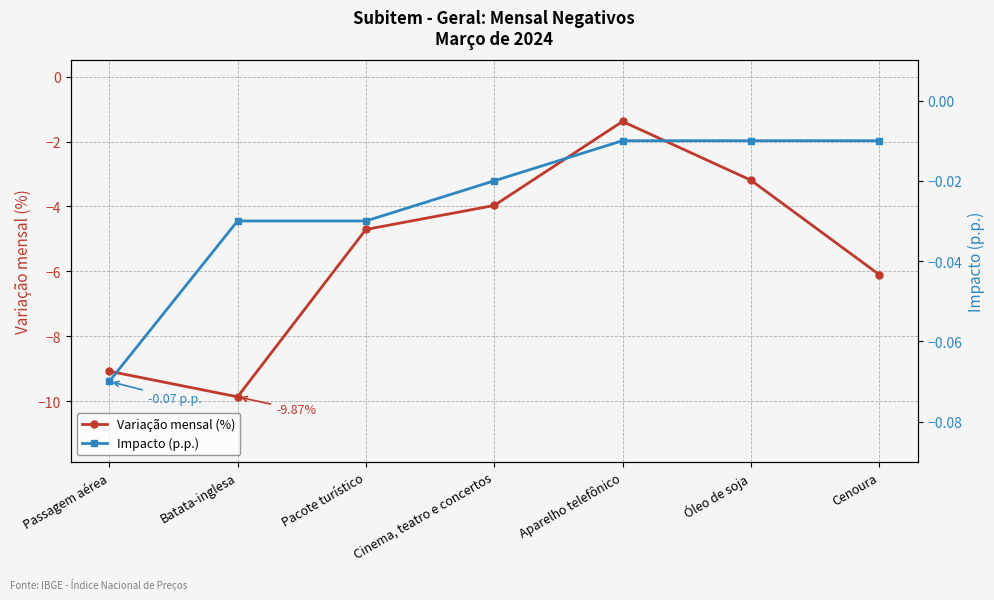

Rank the series by their average value, from highest to lowest.

Impacto (p.p.), Variação mensal (%)